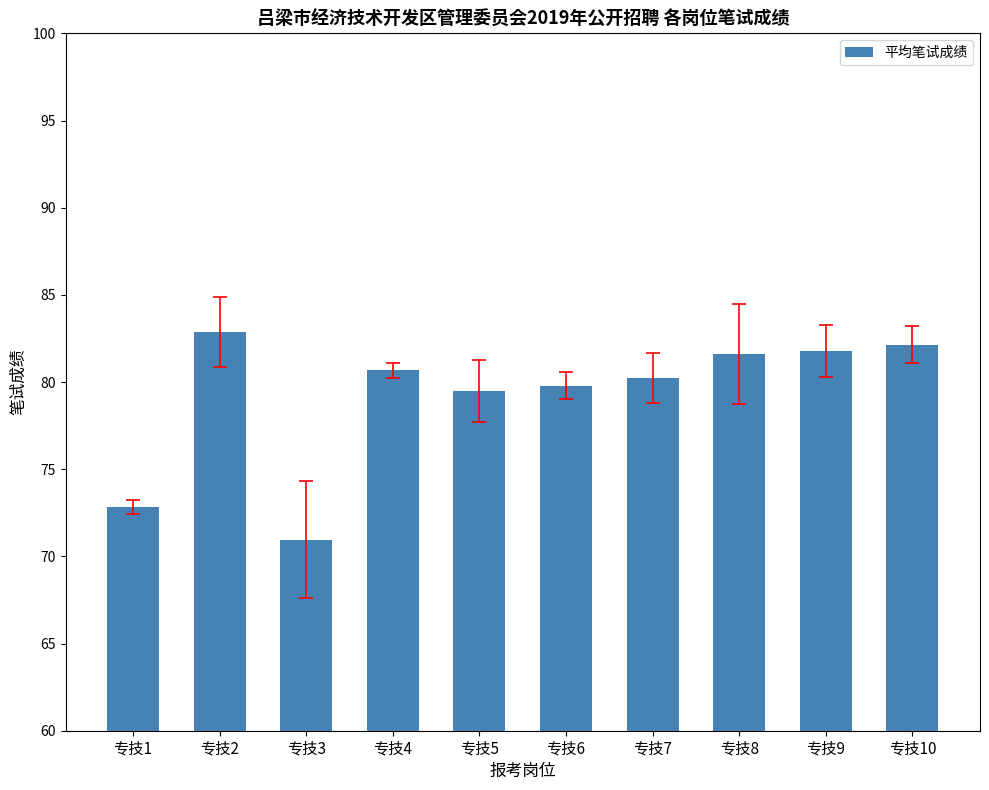

Which has a higher value, 专技1 or 专技5?

专技5